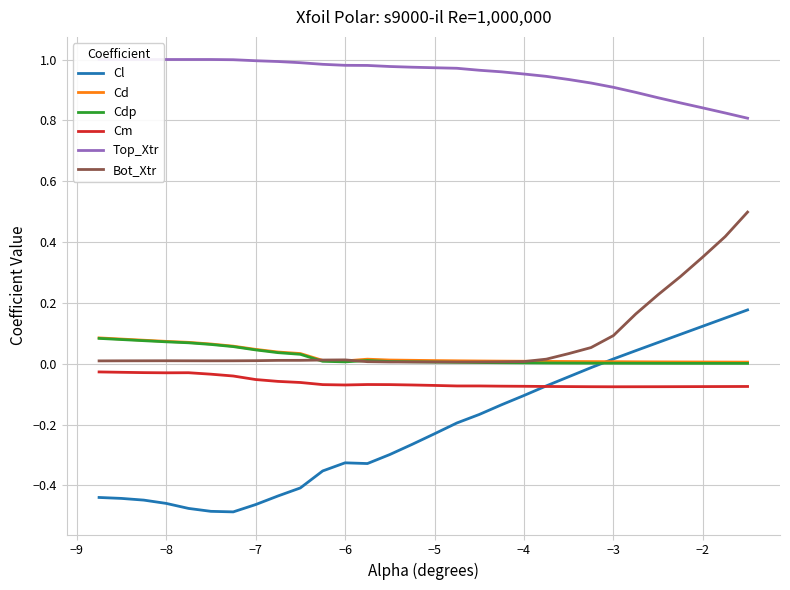

True or false: Cl and Bot_Xtr cross at least once.

False